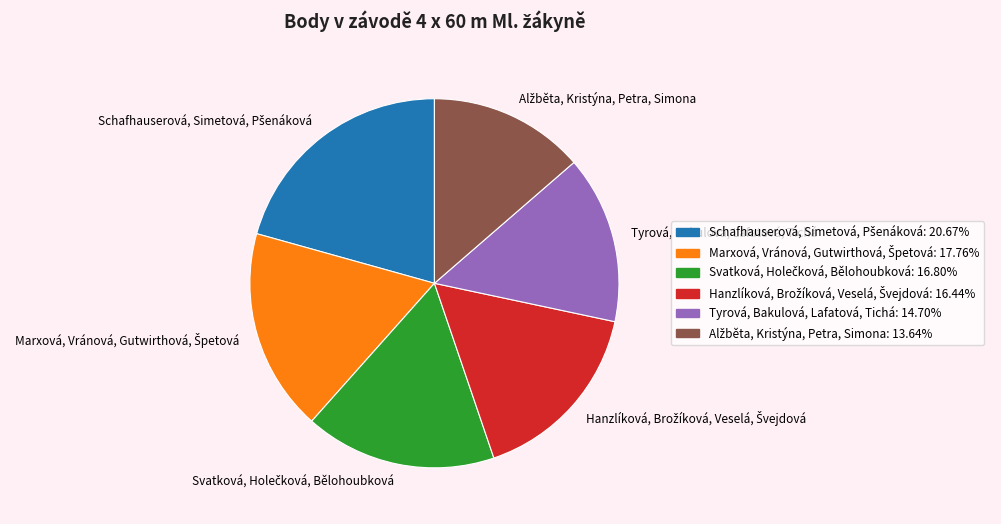

Does any single category account for the majority?

No